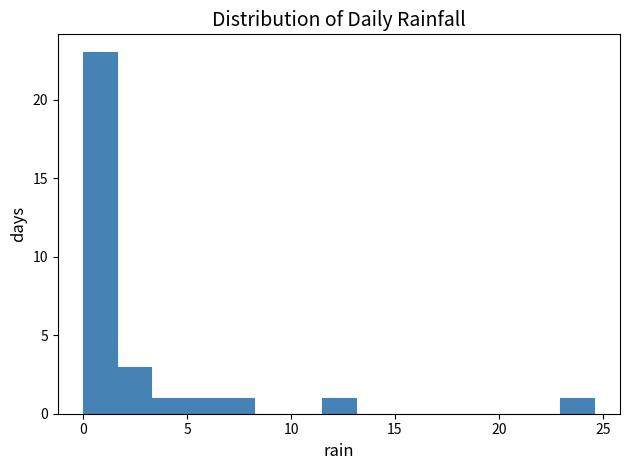

Read against the x-axis, roughly where is the centre of the tallest bar?

1.0